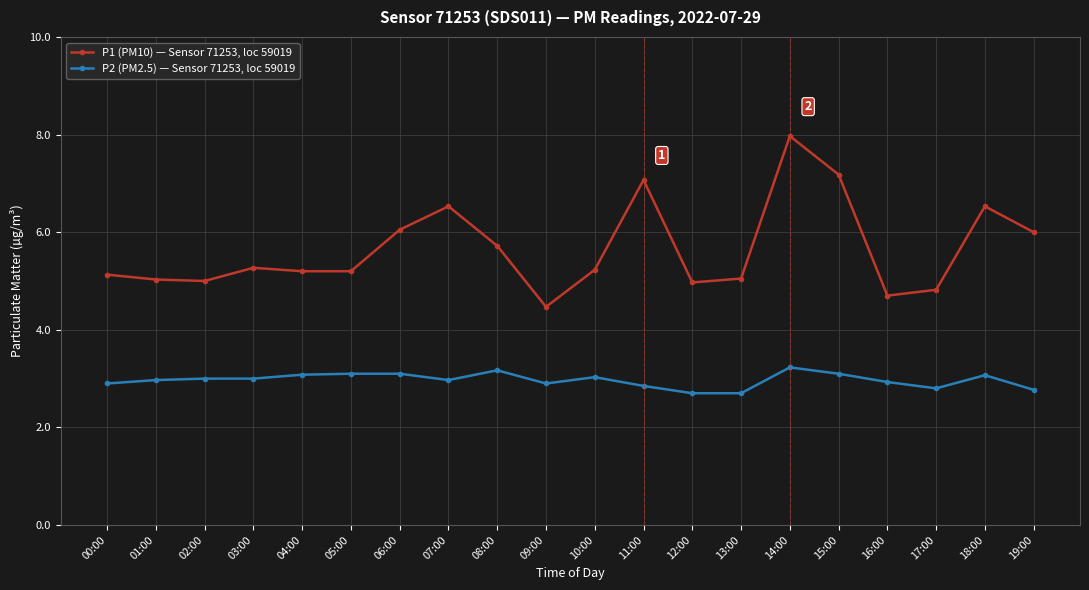

Which series has the largest total across all categories?

P1 (PM10) — Sensor 71253, loc 59019